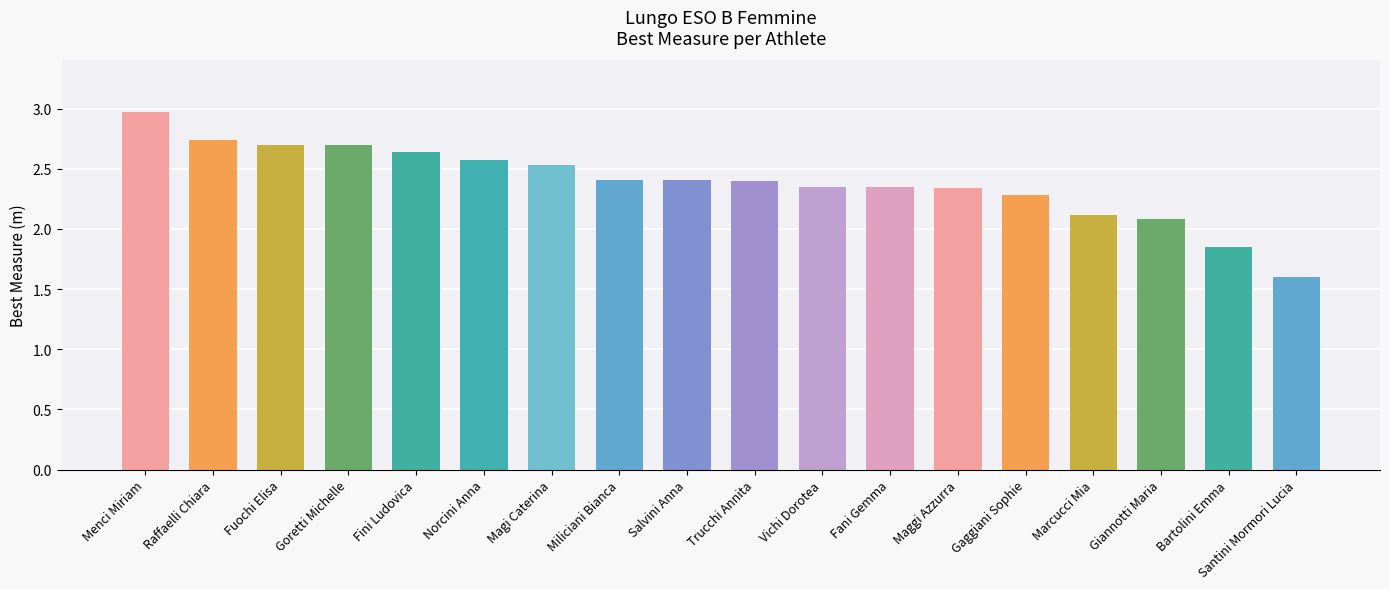

At which category does the chart reach its peak across all series?

Menci Miriam